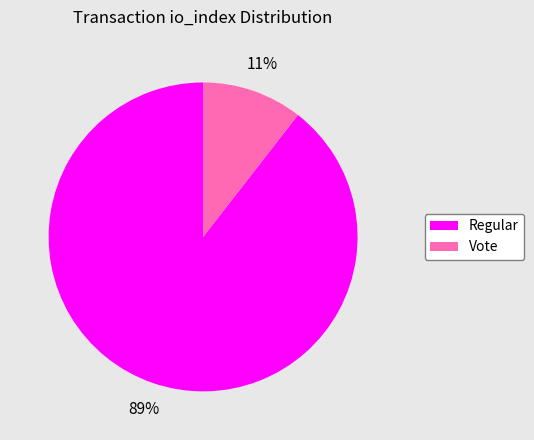

What is the smallest slice in the pie chart?

Vote